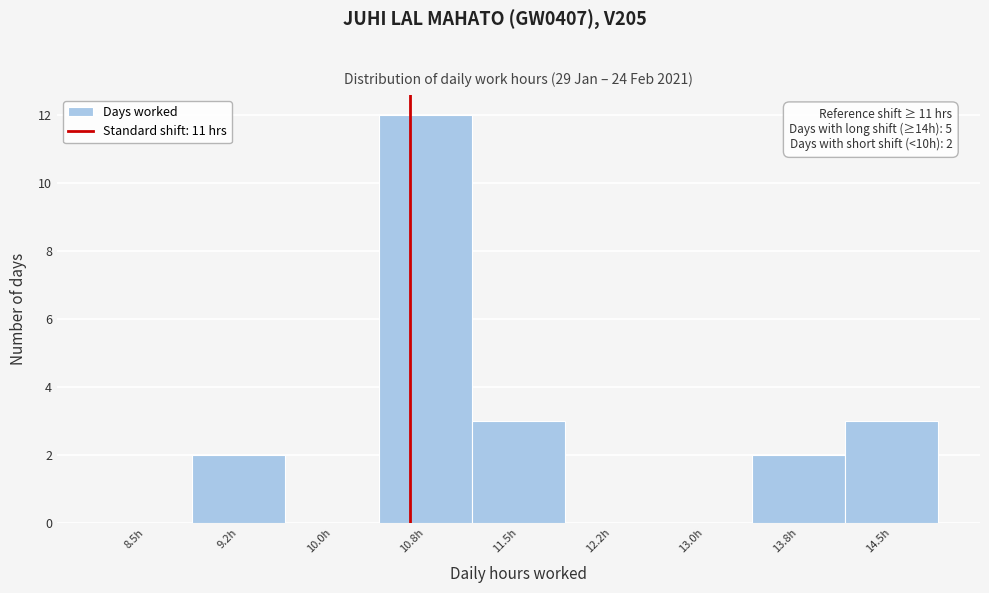

Reading right to left, what are all the values shown in this chart?

14.5h=3	13.8h=2	13.0h=0	12.2h=0	11.5h=3	10.8h=12	10.0h=0	9.2h=2	8.5h=0